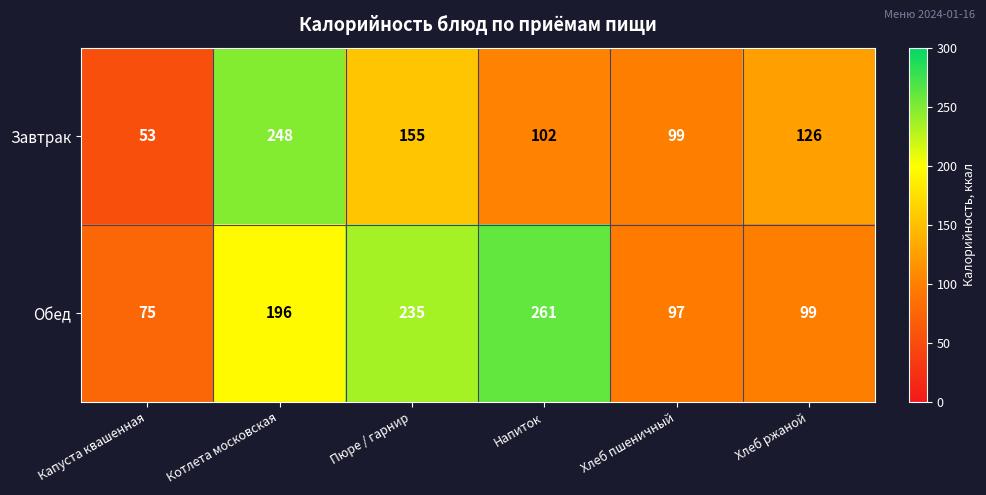

Which series has the widest spread of values?

Завтрак